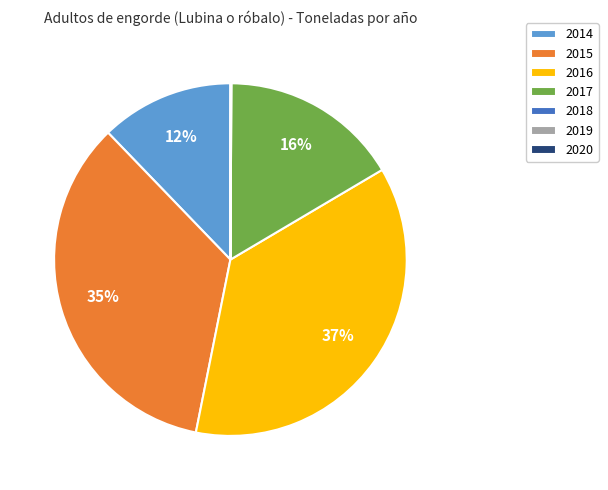

Which slice is the largest?

2016